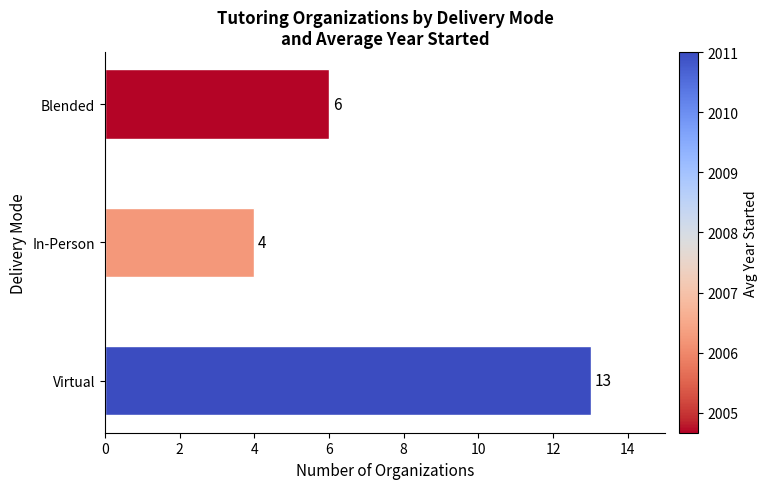

The chart shows a value of 13 at Virtual. True or false?

True